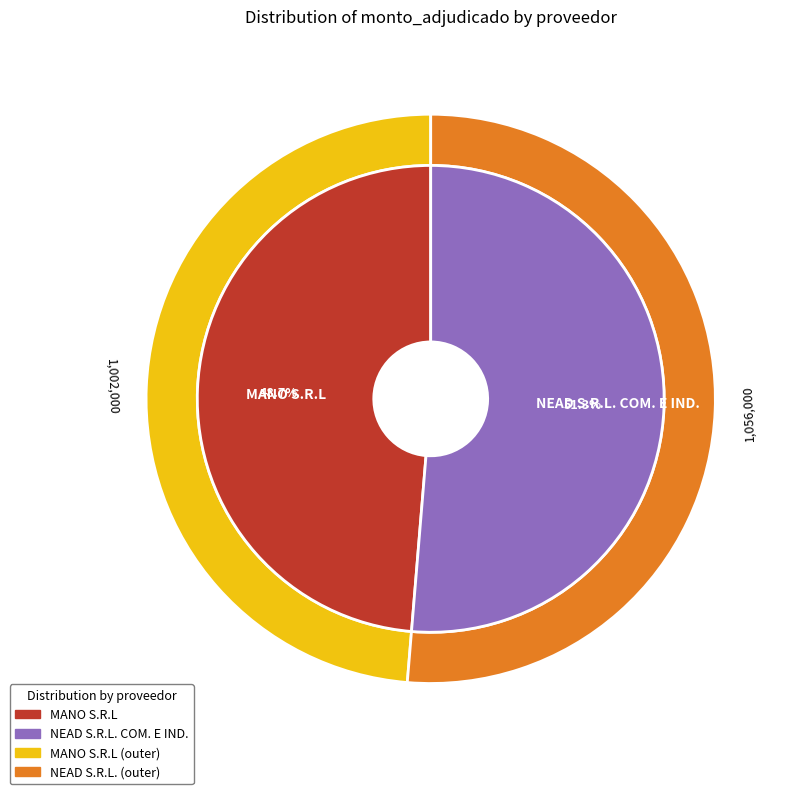

Rank the categories by value from highest to lowest.

NEAD S.R.L. COM. E IND., MANO S.R.L